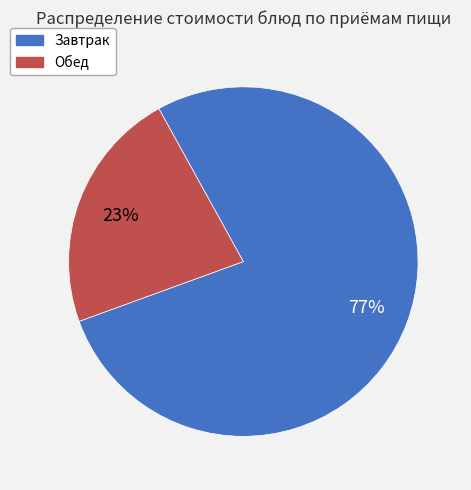

Is it true that Завтрак is 86% of the pie?

False